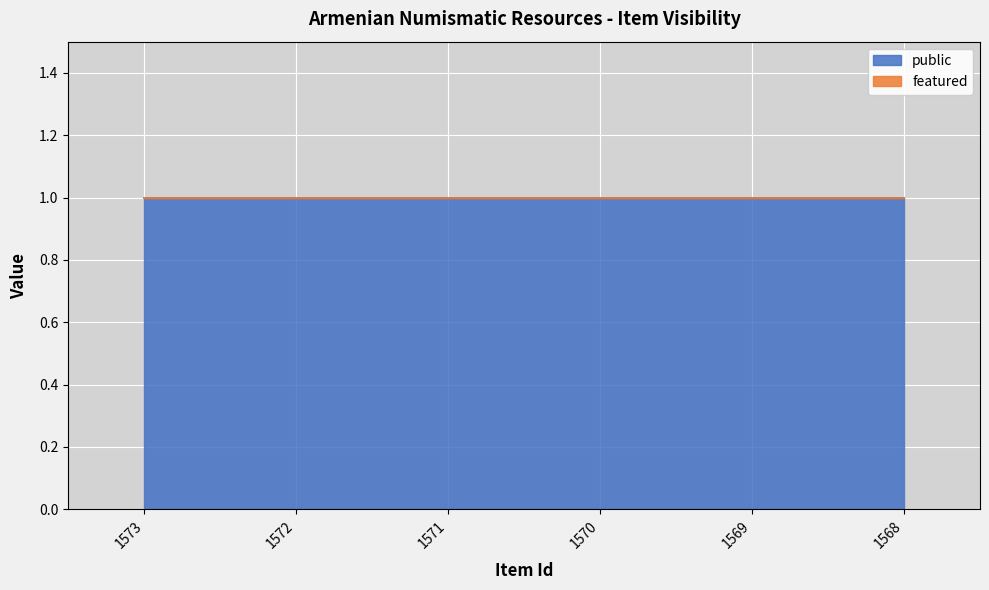

Reading left to right, what are all the values shown in this chart?

public: 1	1	1	1	1	1
featured: 0	0	0	0	0	0